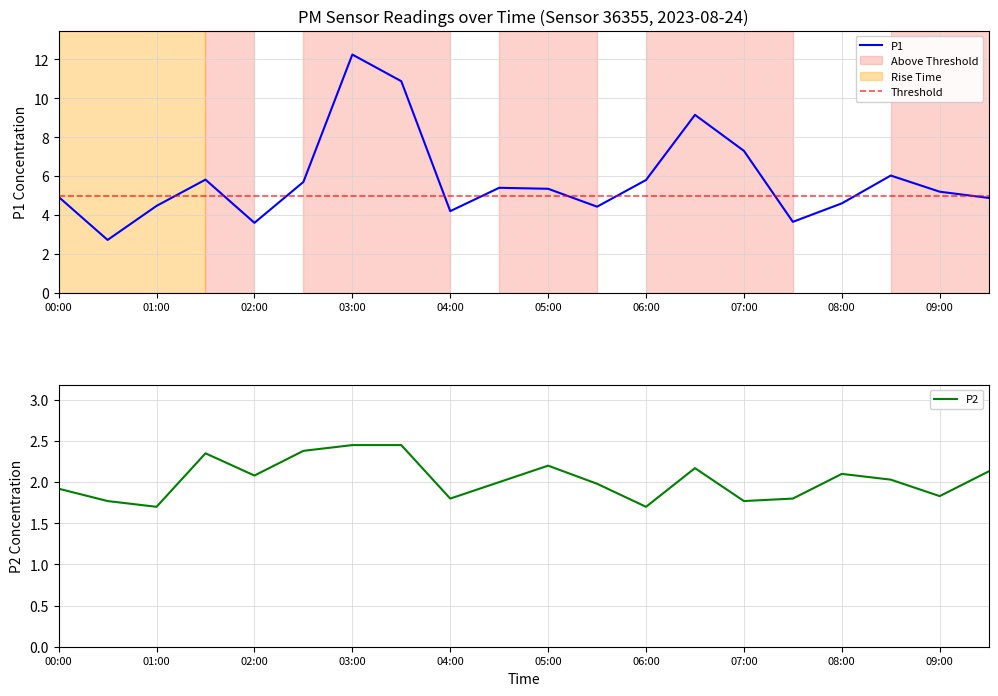

How many categories are shown in the chart?

20